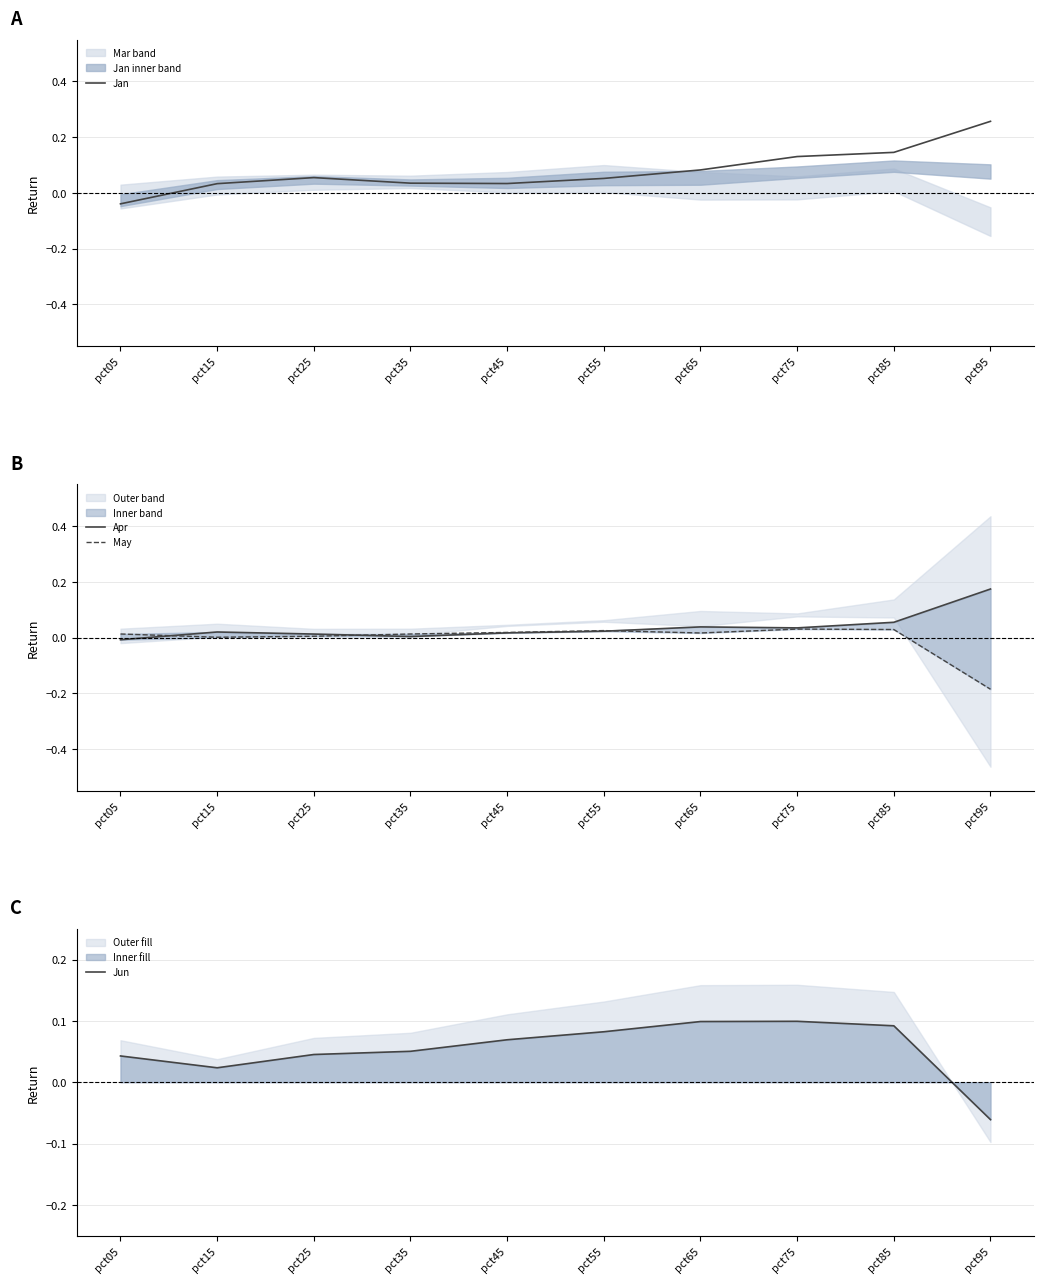

True or false: Jun and May cross at least once.

False